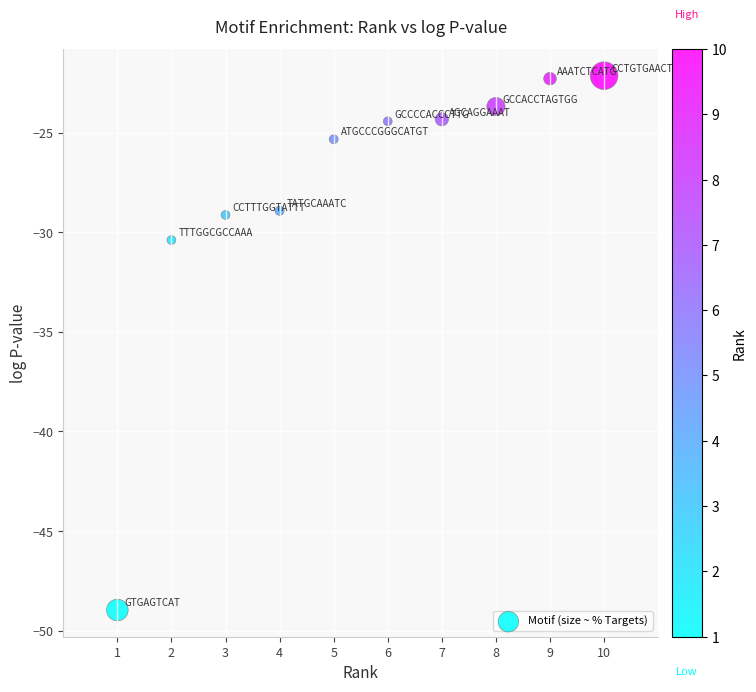

What is the average X value?

5.5